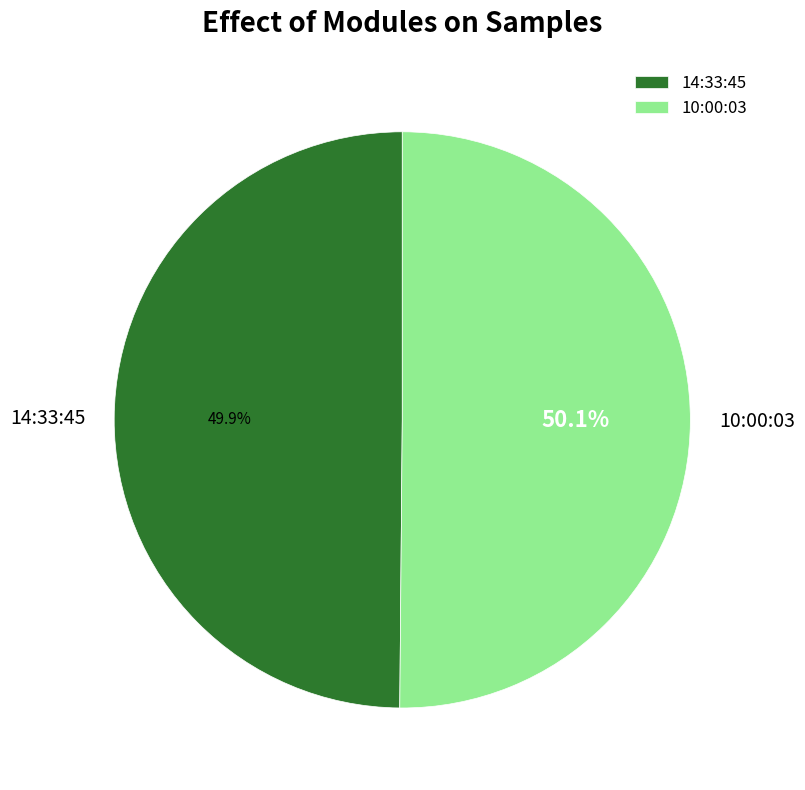

Is there a majority slice in this chart?

Yes